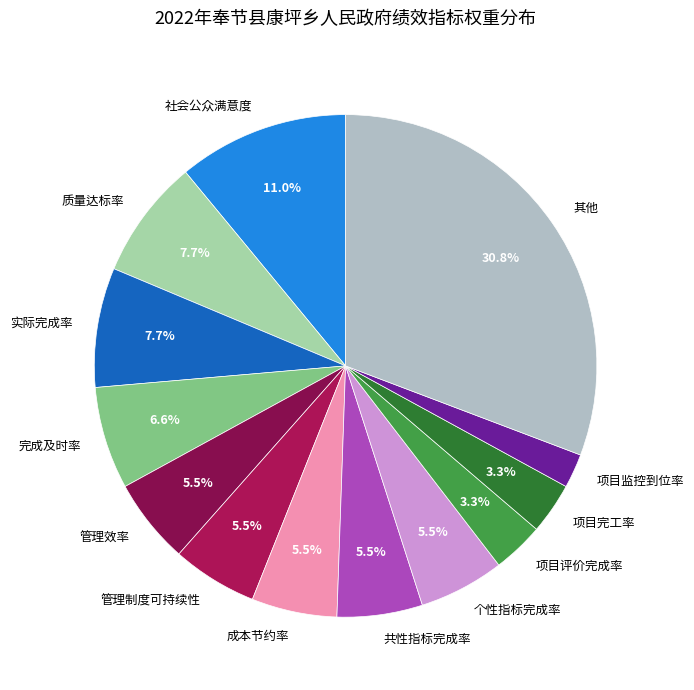

Is there a majority slice in this chart?

No